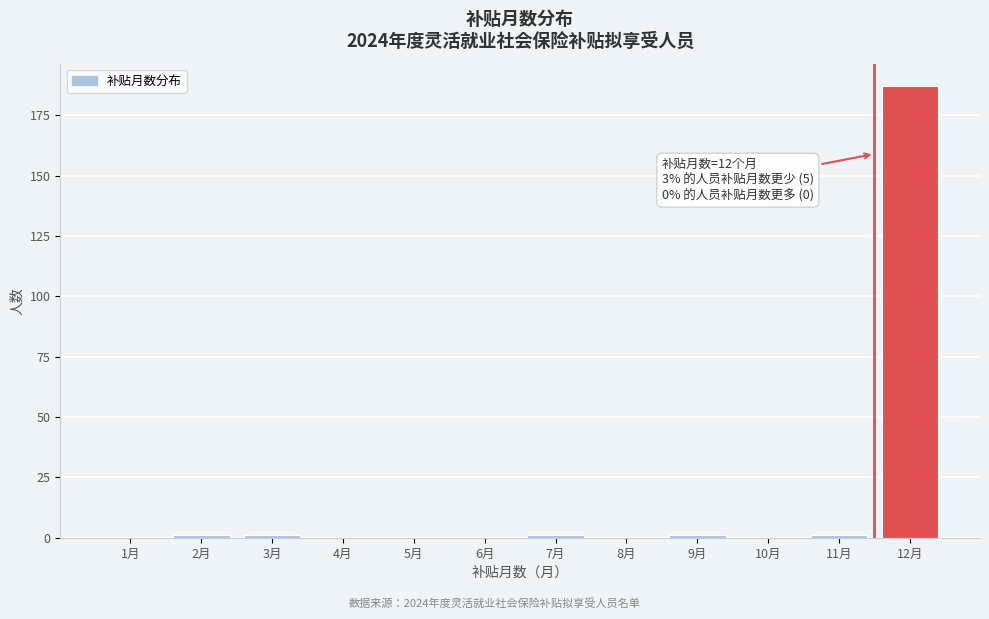

Reading left to right, extract all data points from this chart.

1月=0	2月=1	3月=1	4月=0	5月=0	6月=0	7月=1	8月=0	9月=1	10月=0	11月=1	12月=187